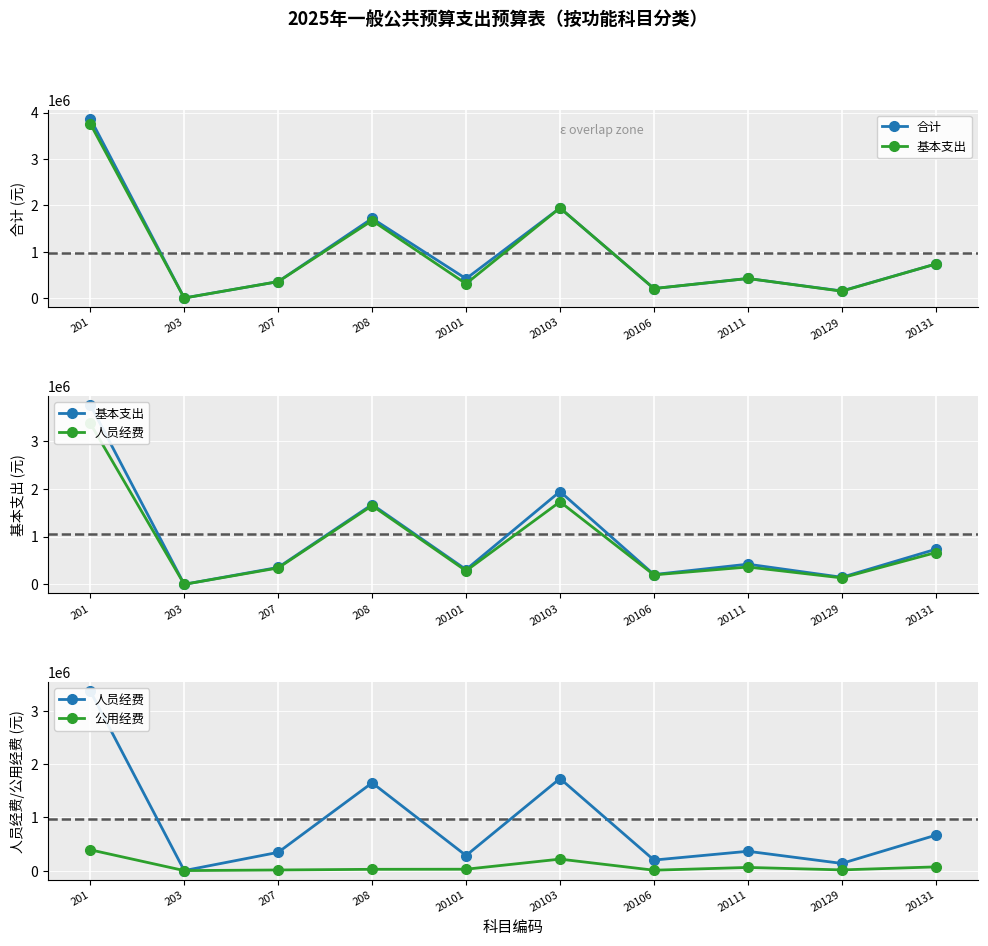

How many interior local valleys does the 基本支出 series have?

4